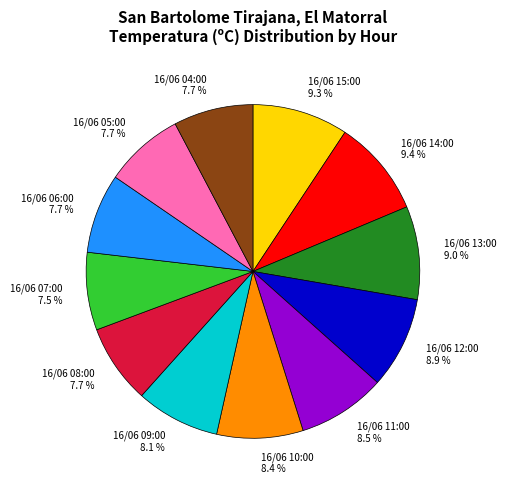

Do 16/06 10:00 and 16/06 04:00 together represent more than half of the pie?

No